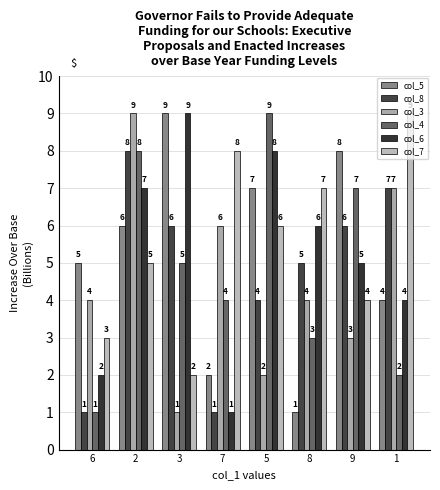

Is it true that col_6 equals 1 at 7?

True